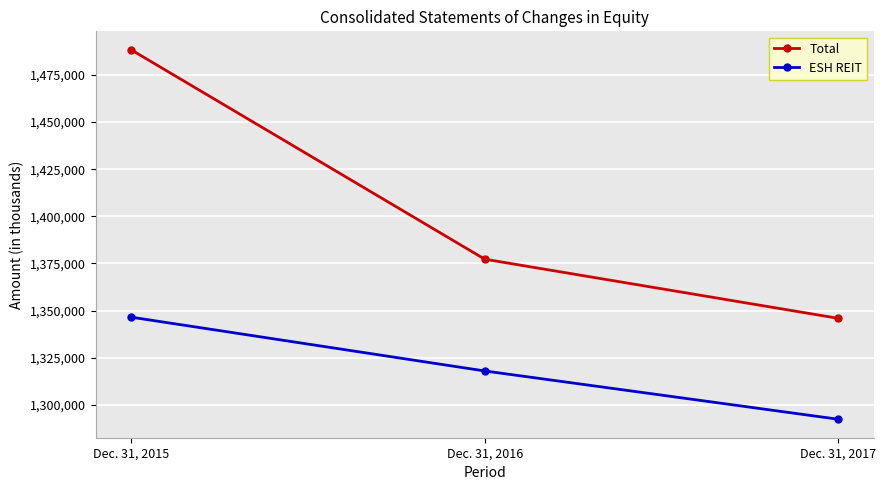

Rank the series by their average value, from lowest to highest.

ESH REIT, Total